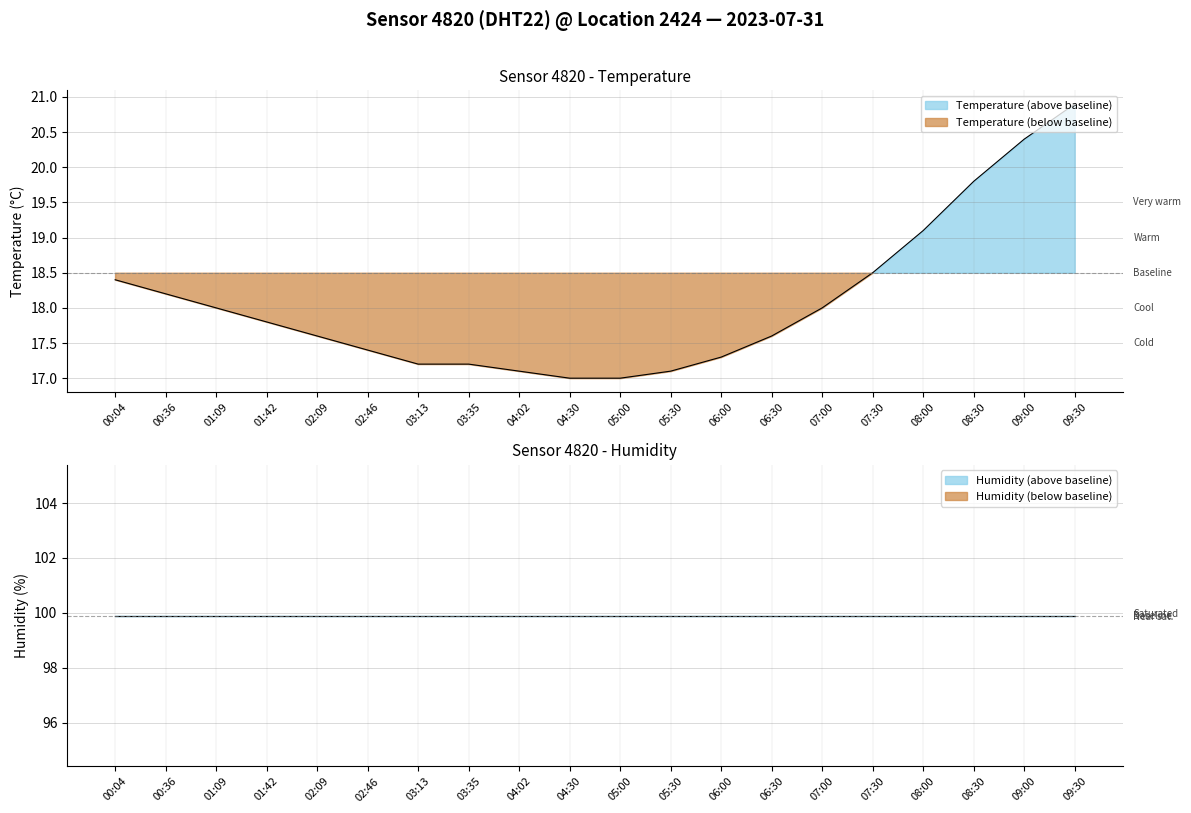

Reading right to left, what are all the values shown in this chart?

20.9	20.4	19.8	19.1	18.5	18.0	17.6	17.3	17.1	17.0	17.0	17.1	17.2	17.2	17.4	17.6	17.8	18.0	18.2	18.4